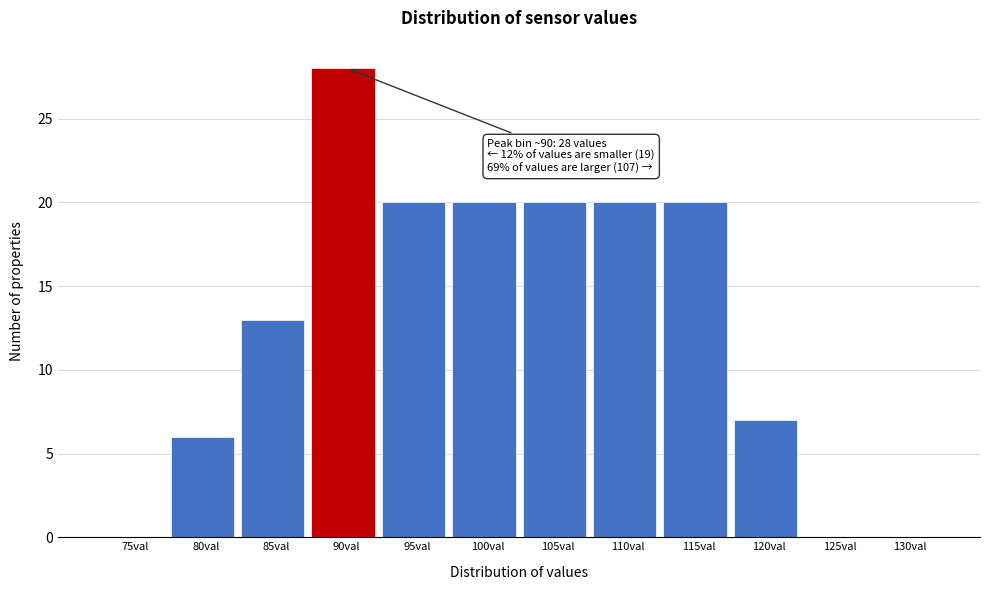

Reading left to right, list all the values displayed in this chart.

75val=0	80val=6	85val=13	90val=28	95val=20	100val=20	105val=20	110val=20	115val=20	120val=7	125val=0	130val=0